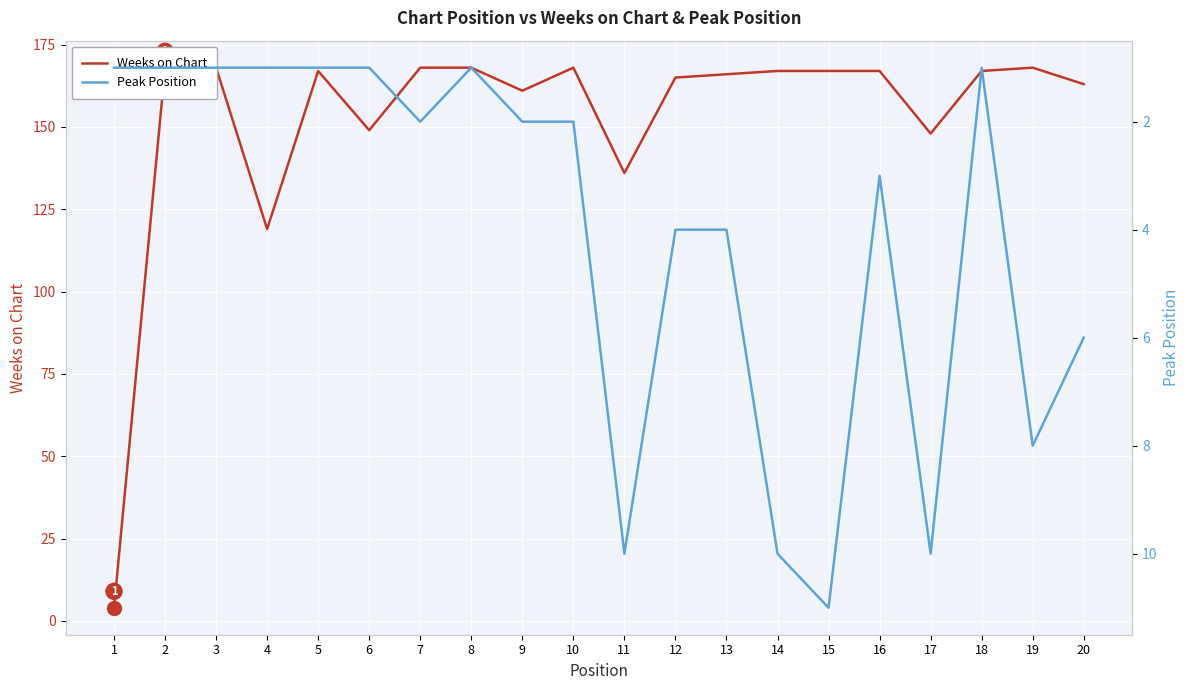

Reading left to right, transcribe all the data shown in this chart.

Weeks on Chart: 1=4	2=168	3=168	4=119	5=167	6=149	7=168	8=168	9=161	10=168	11=136	12=165	13=166	14=167	15=167	16=167	17=148	18=167	19=168	20=163
Peak Position: 1=1	2=1	3=1	4=1	5=1	6=1	7=2	8=1	9=2	10=2	11=10	12=4	13=4	14=10	15=11	16=3	17=10	18=1	19=8	20=6